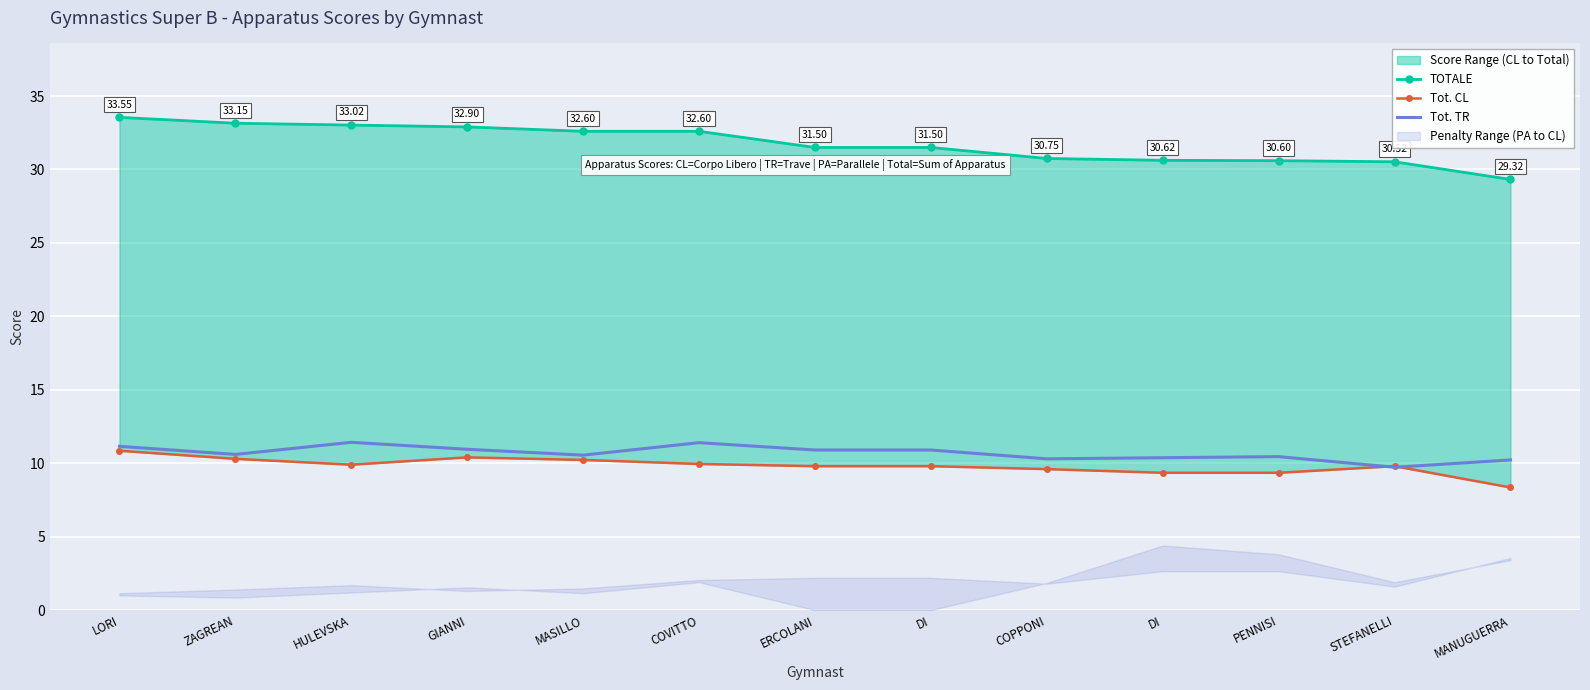

At how many categories does at least one series exceed 16?

13